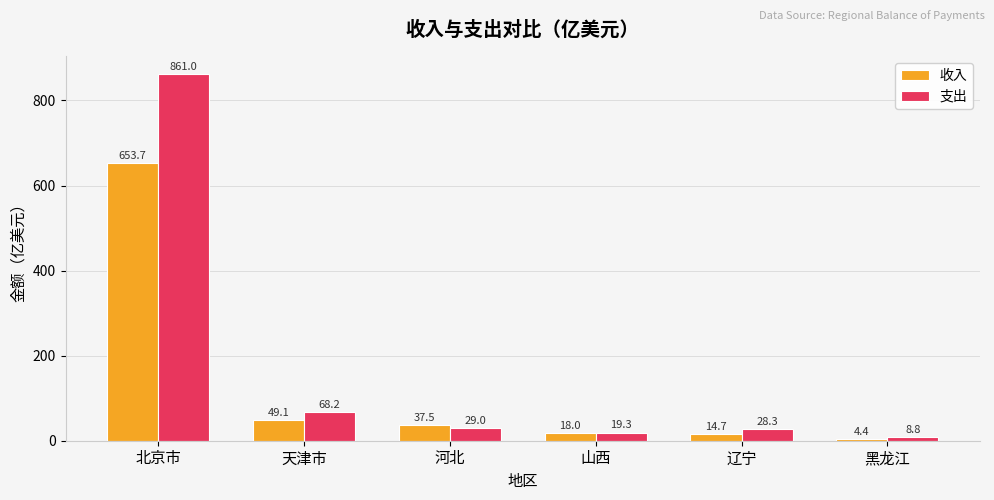

Is it true that 收入 equals 208.5 at 北京市?

False